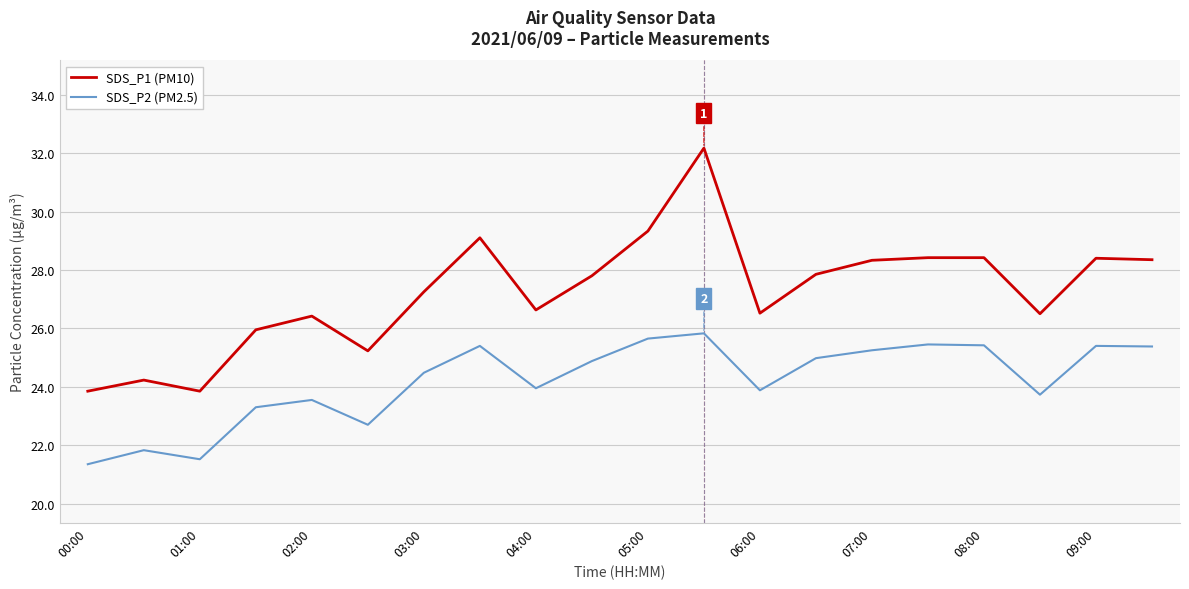

True or false: SDS_P2 (PM2.5) and SDS_P1 (PM10) cross at least once.

False